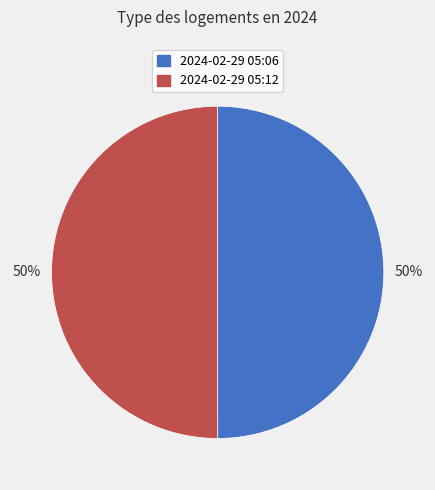

True or false: 2024-02-29 05:12 accounts for 65% of the total.

False